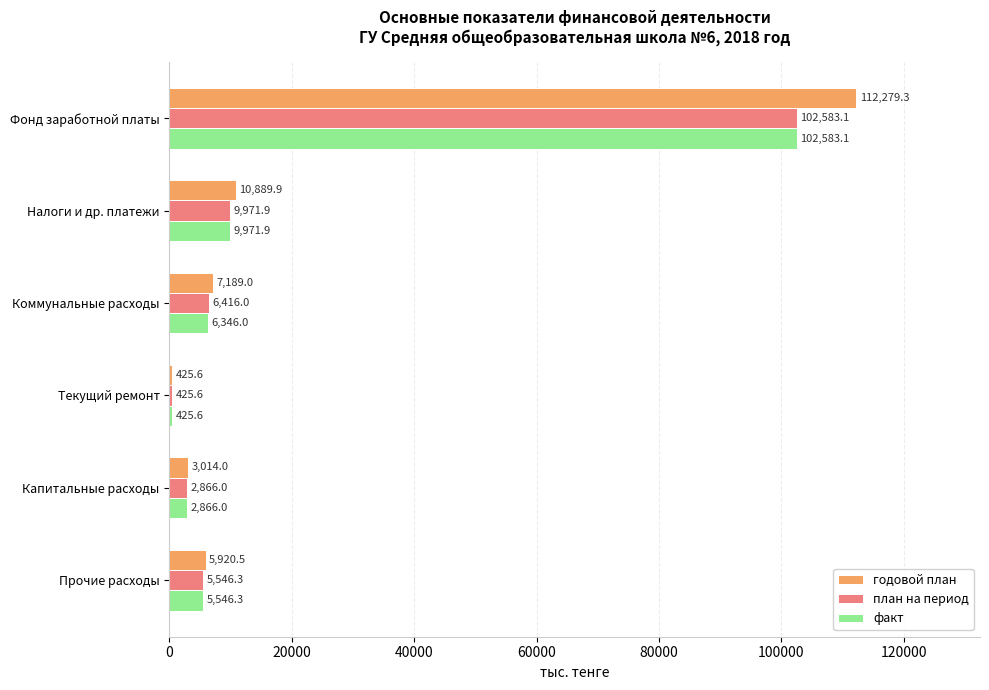

What is the greatest value displayed?

112279.3